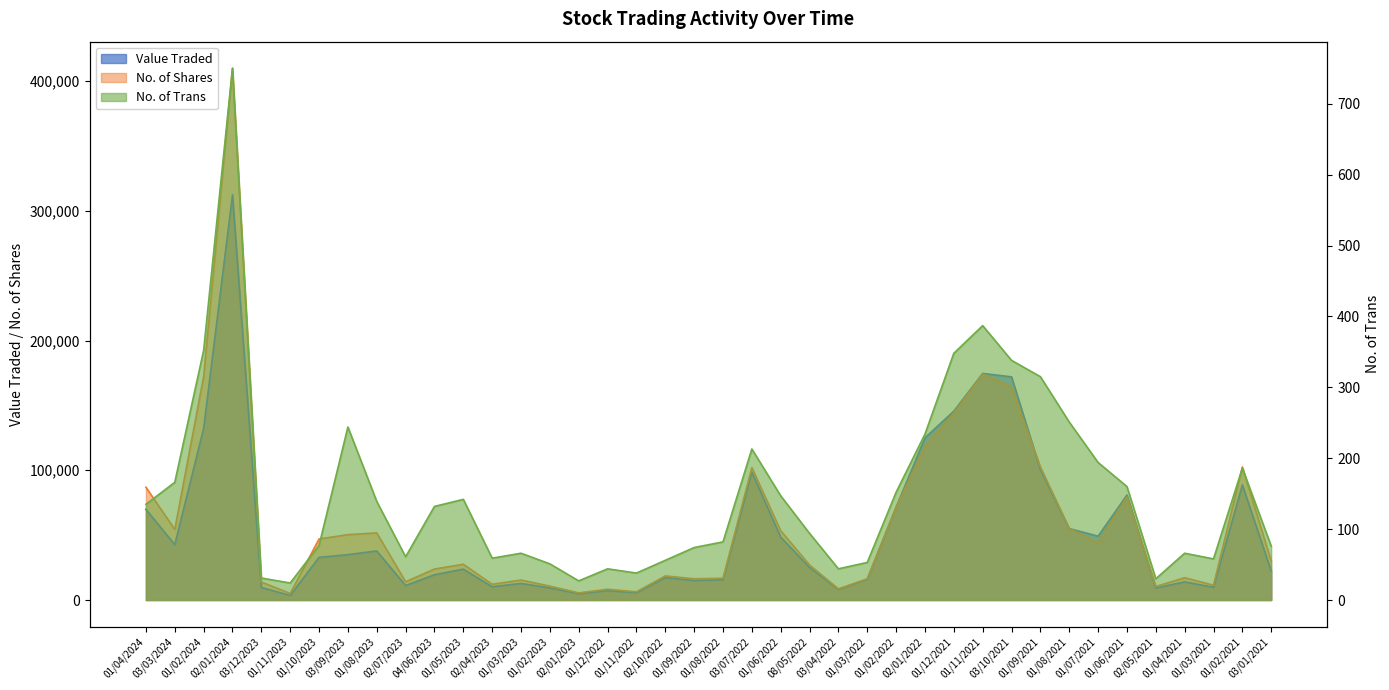

Is the value of No. of Shares at 04/06/2023 greater than the value of Value Traded at 03/03/2024?

No